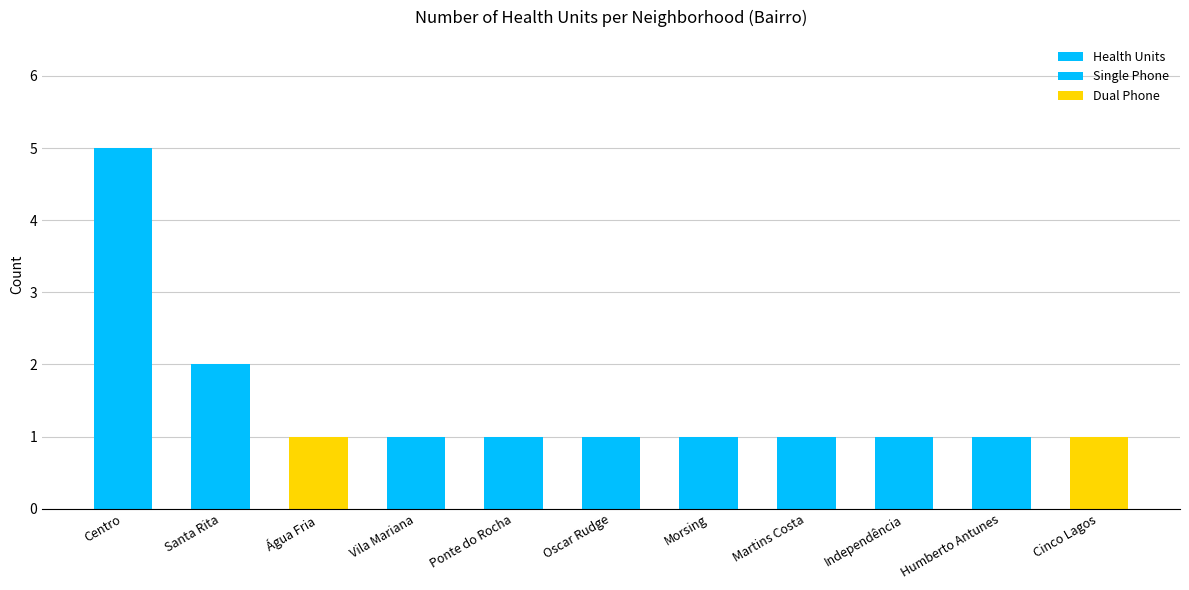

Which series has the largest total across all categories?

Health Units